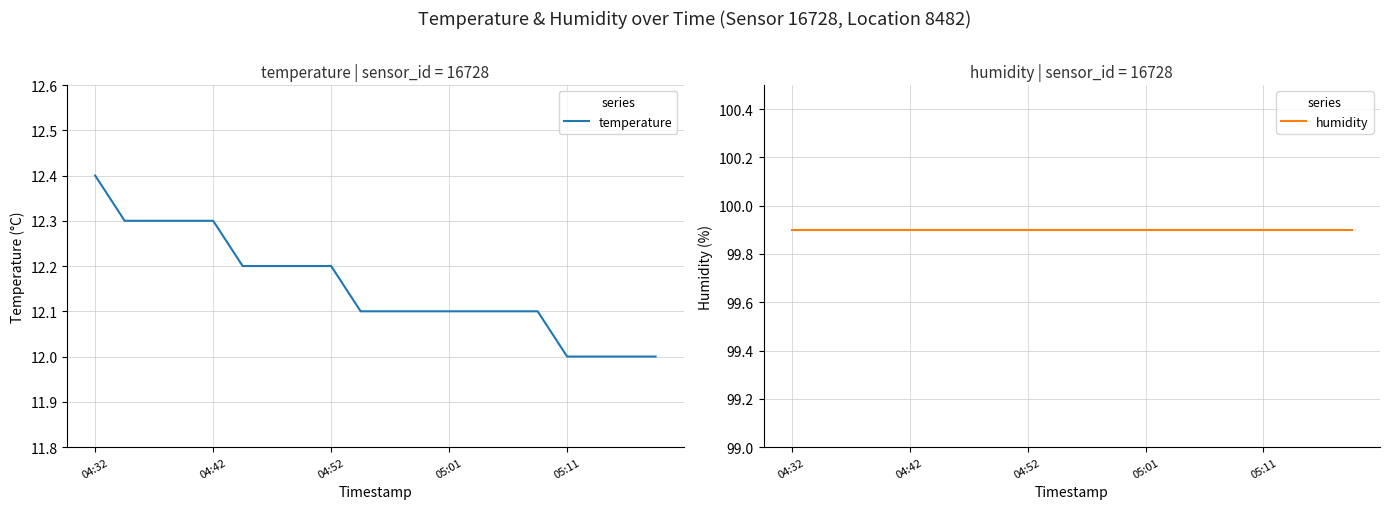

What is the lowest value of the temperature series?

12.0